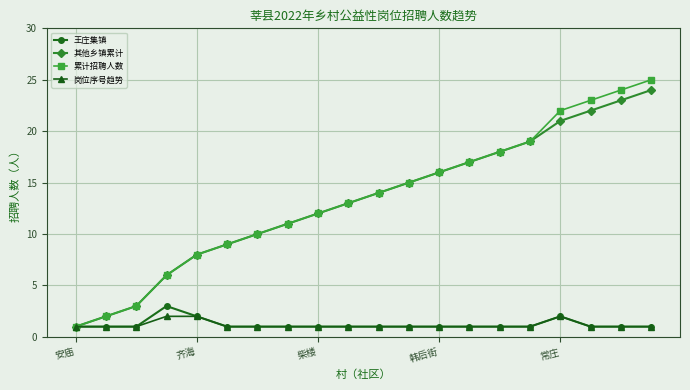

What is the maximum value for 王庄集镇?

3